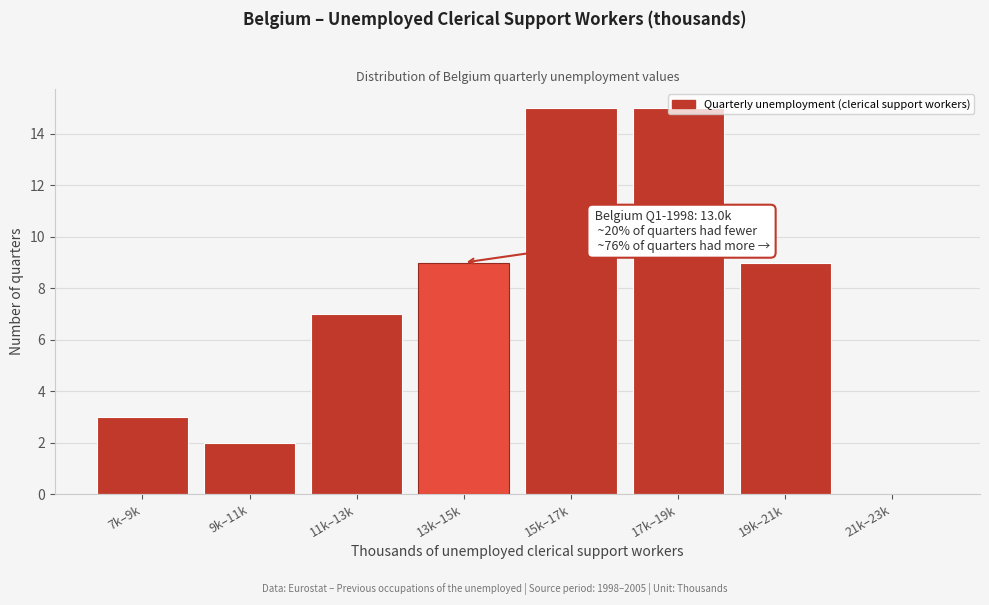

The chart shows a value of 9 at 13k–15k. True or false?

True